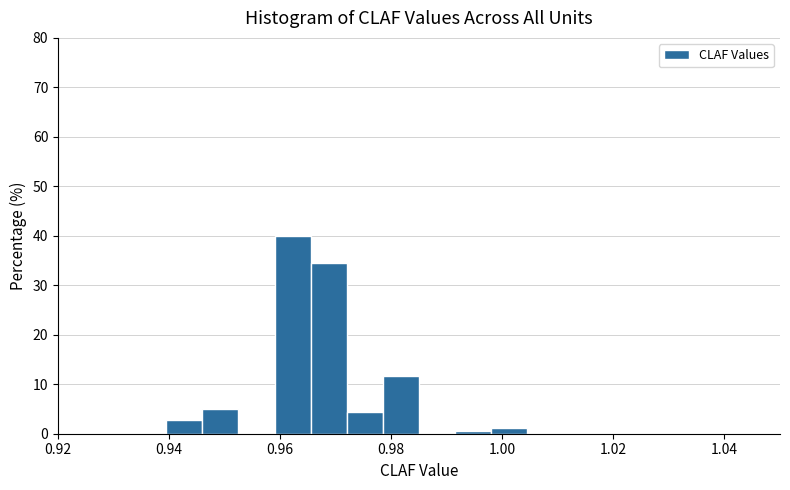

Read against the x-axis, roughly where is the centre of the tallest bar?

0.962